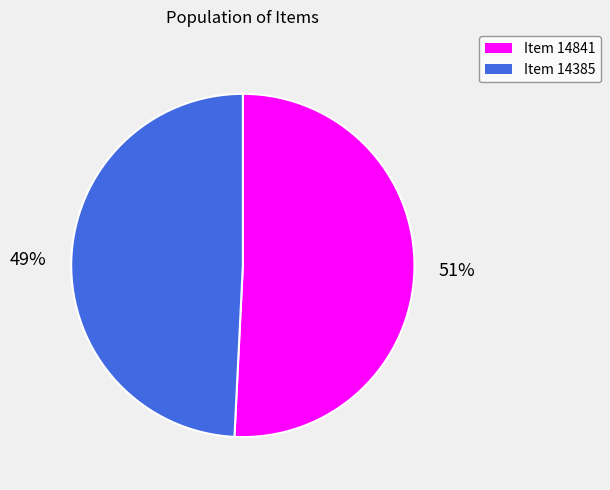

Approximately how many times larger is the value at Item 14841 compared to Item 14385?

1.0